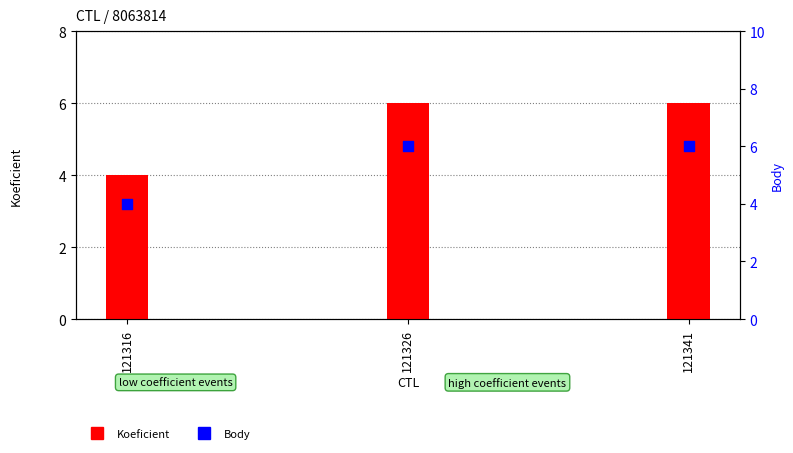

What are all the series names shown in the legend?

Koeficient, Body